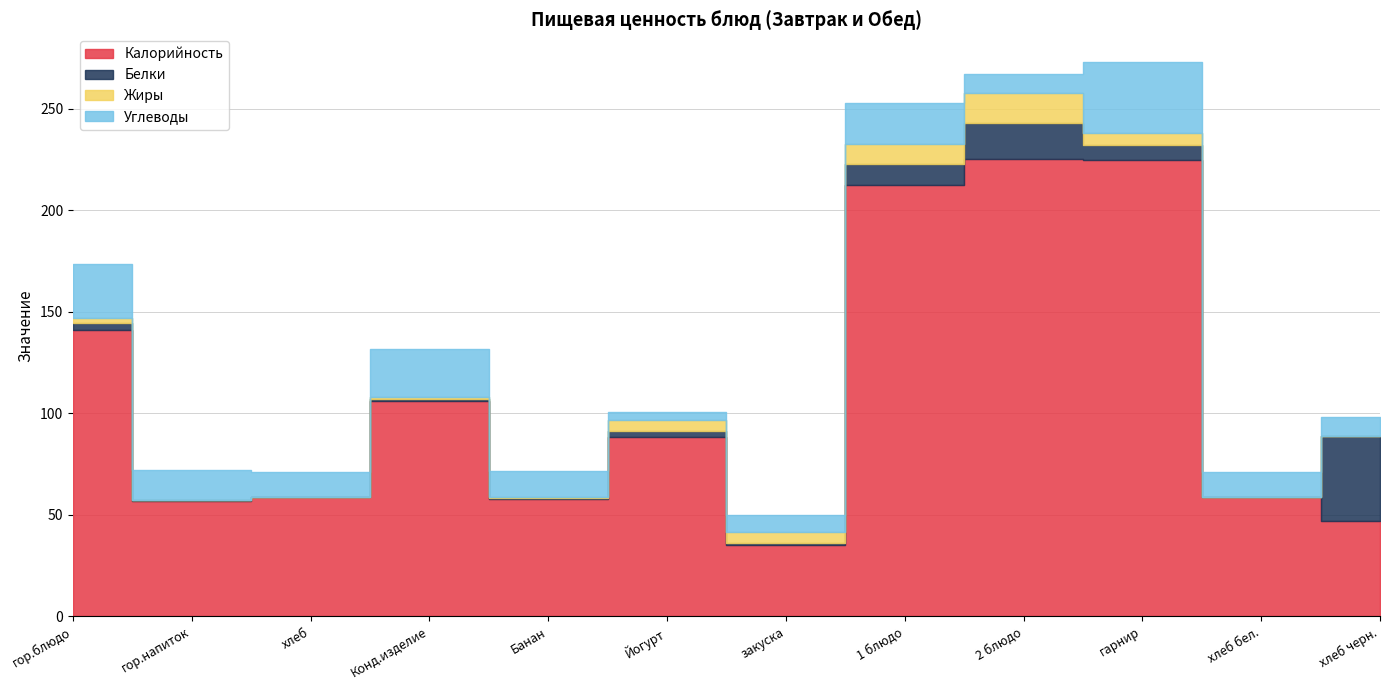

Which series has the largest range (max minus min)?

Калорийность